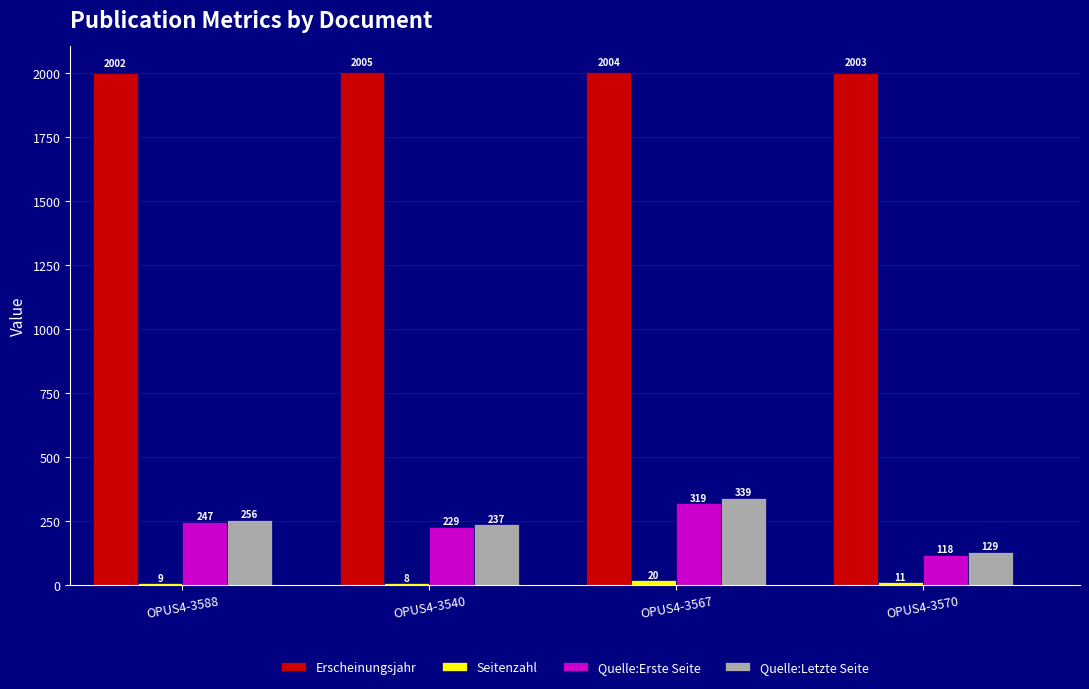

What position from the right is OPUS4-3588?

4